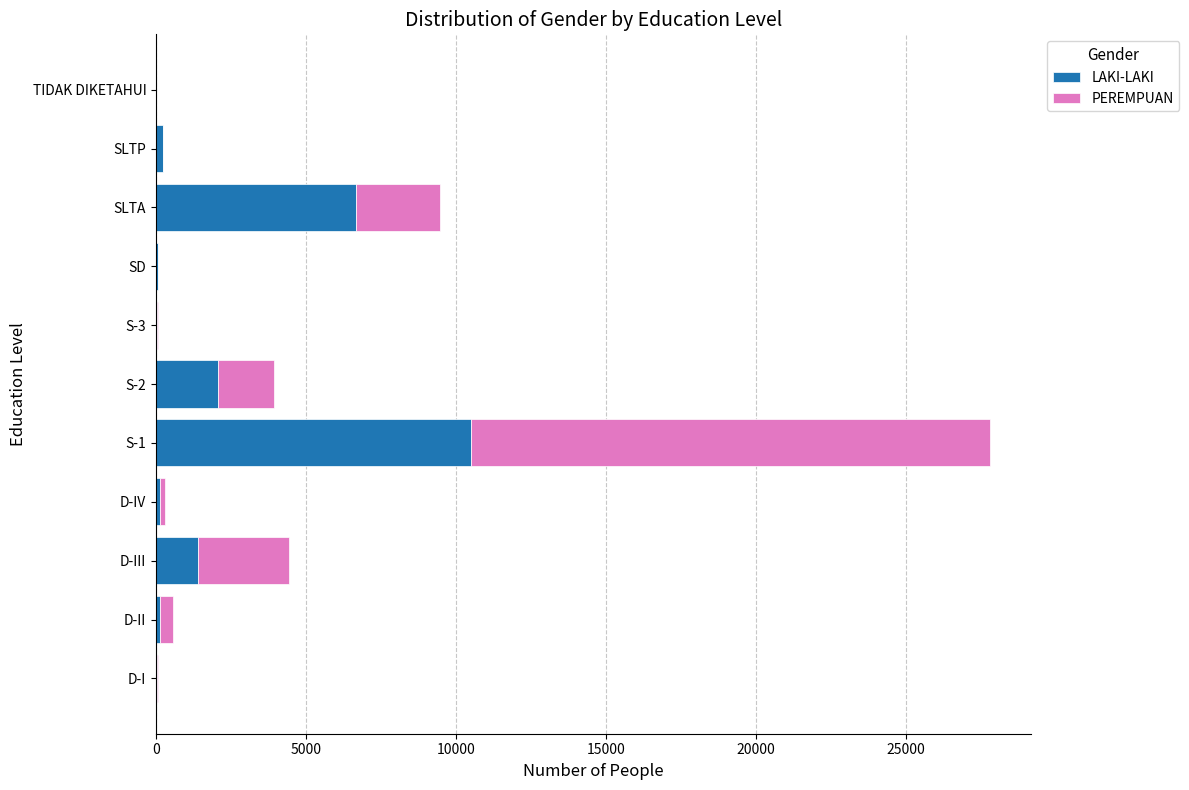

What is the sum of all LAKI-LAKI values?

21282